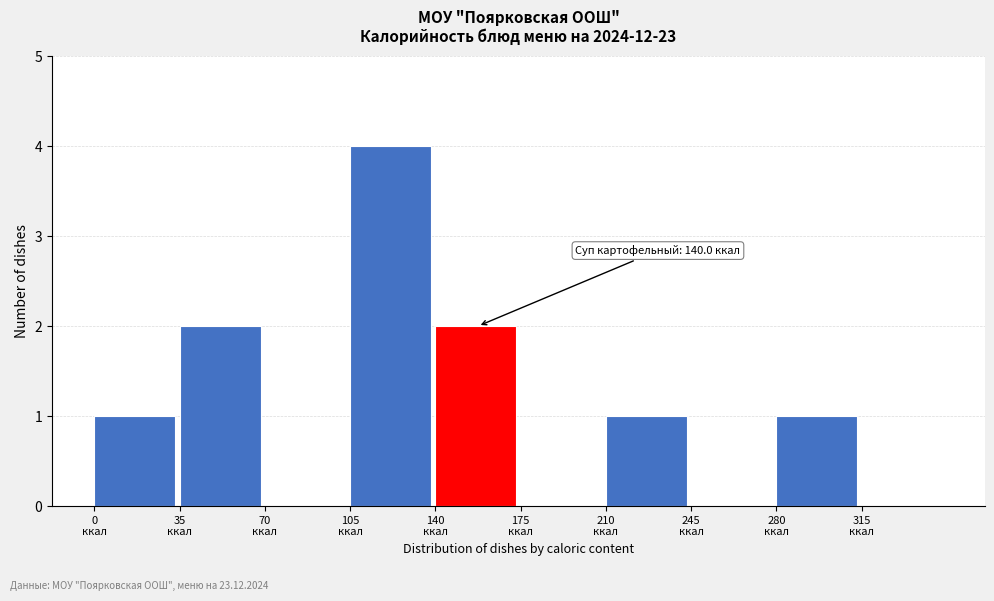

Over which range of the x-axis is the bar tallest?

105 to 140